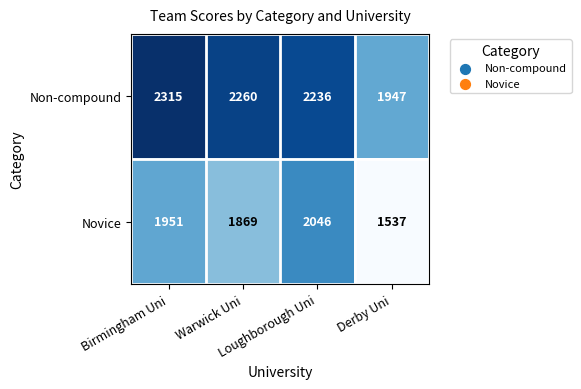

List the series in order of their overall mean, lowest first.

Novice, Non-compound